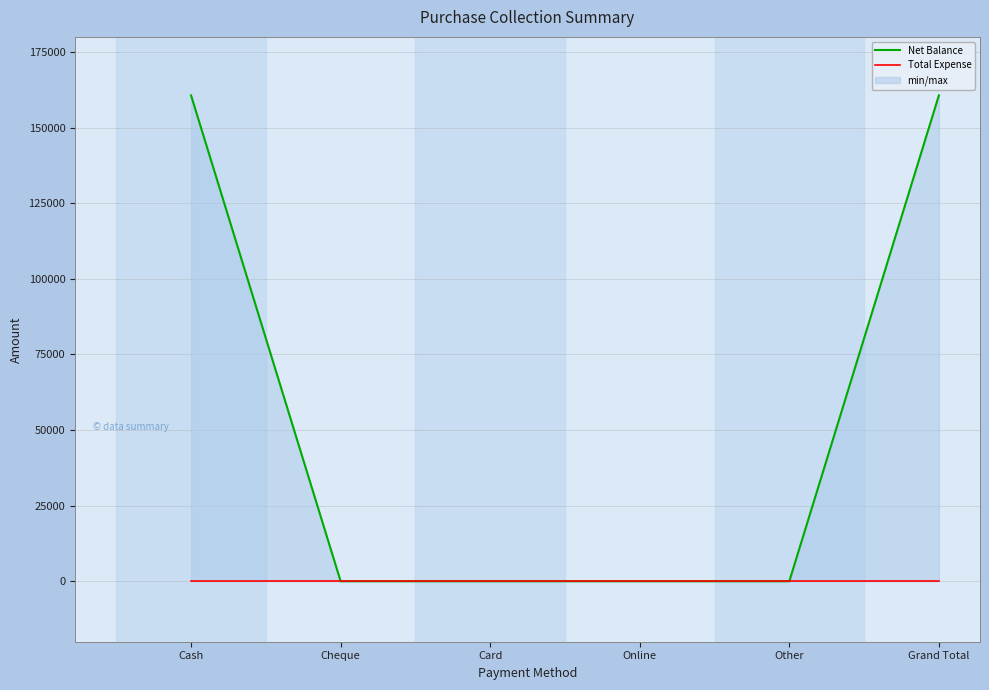

Reading left to right, list all the values displayed in this chart.

Net Balance: 160643	0	0	0	0	160643
Total Expense: 0	0	0	0	0	0